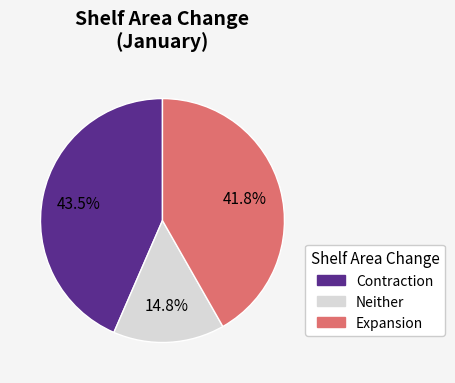

Is there a majority slice in this chart?

No